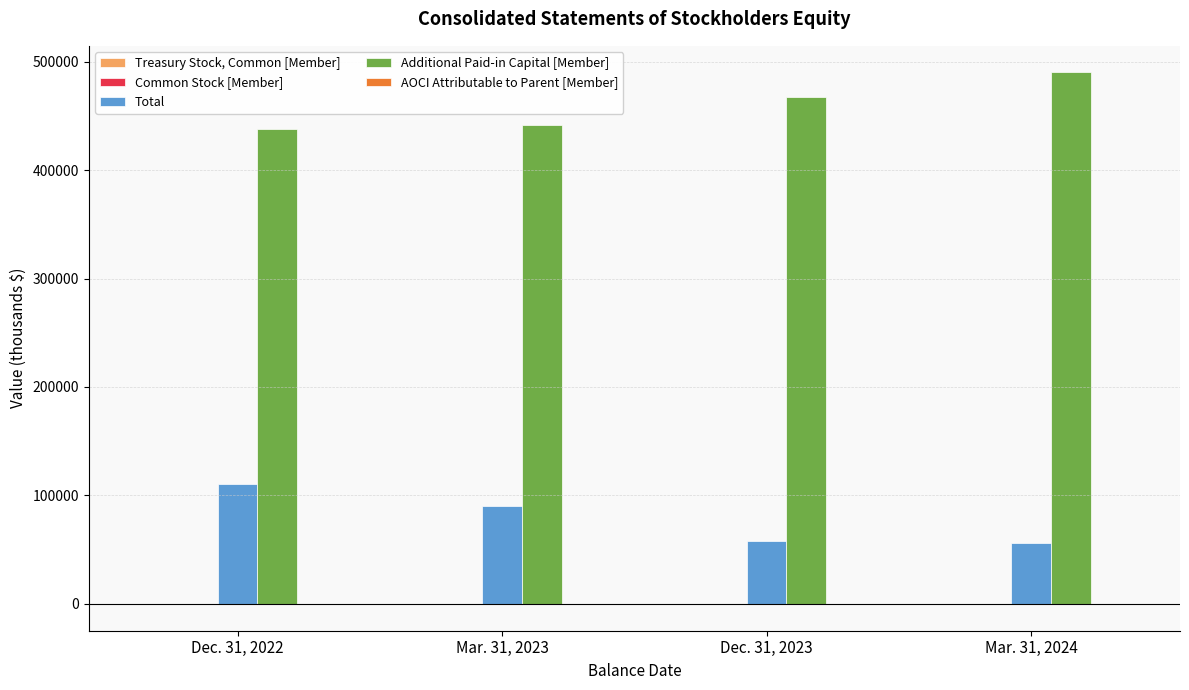

At which category does the chart reach its peak across all series?

Mar. 31, 2024